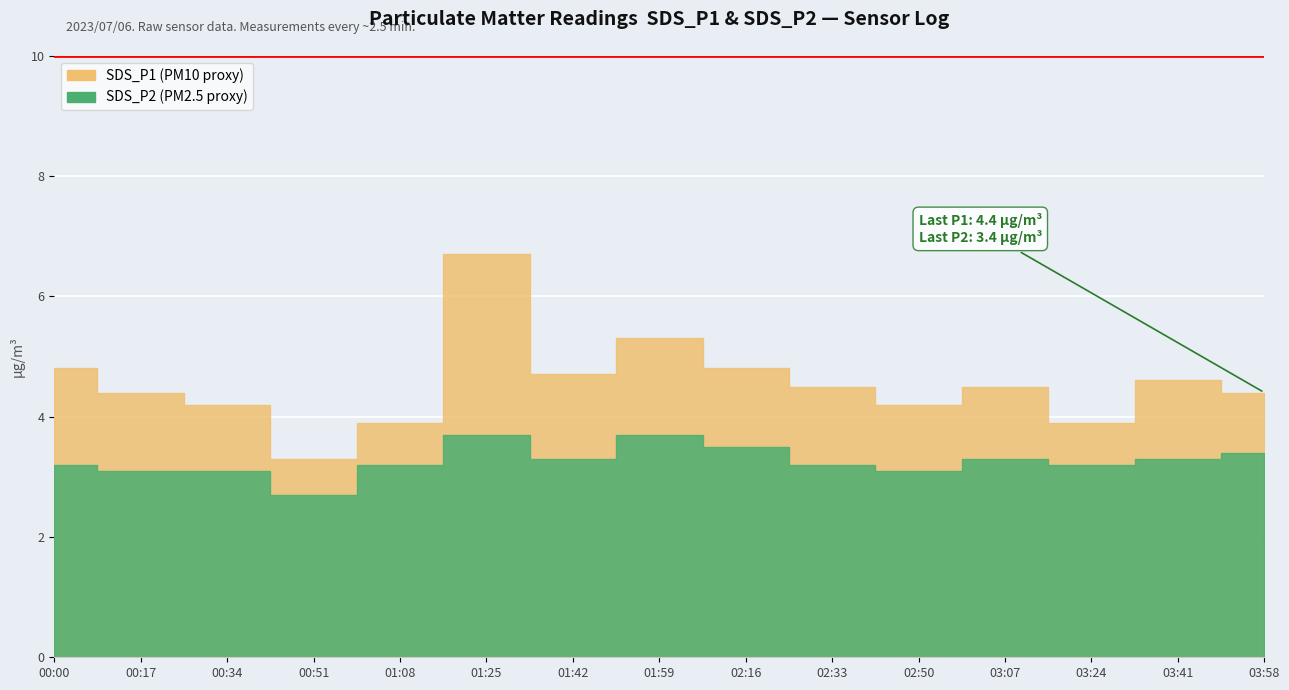

Reading left to right, what are all the values shown in this chart?

SDS_P1: 4.8	4.4	4.2	3.3	3.9	6.7	4.7	5.3	4.8	4.5	4.2	4.5	3.9	4.6	4.4
SDS_P2: 3.2	3.1	3.1	2.7	3.2	3.7	3.3	3.7	3.5	3.2	3.1	3.3	3.2	3.3	3.4